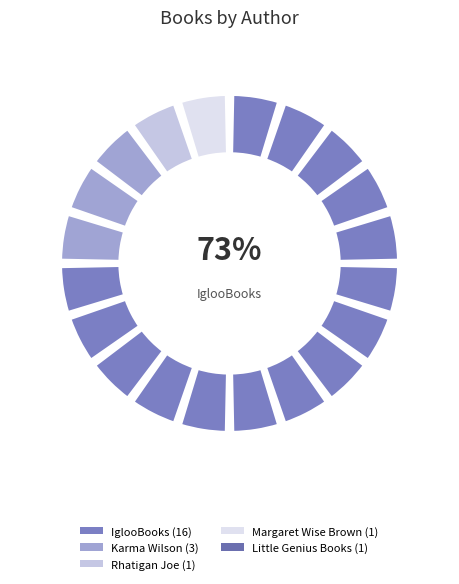

True or false: Rhatigan Joe (193512286) accounts for 5% of the total.

True